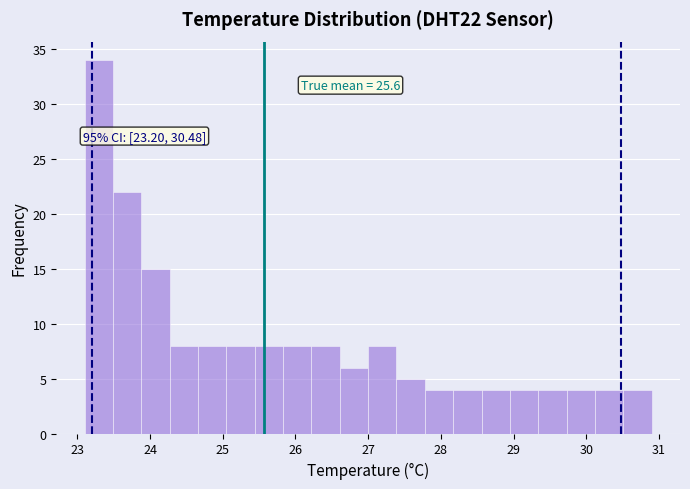

Around what value on the x-axis is the tallest bar? Give the approximate position of its centre, as read against the axis.

23.3